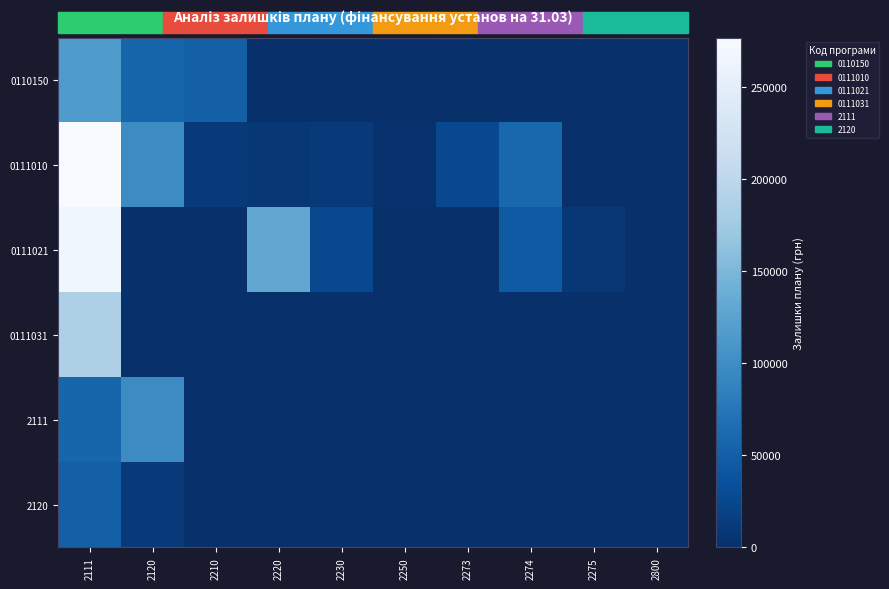

At 2230, list the series in order from largest to smallest.

0111021, 0111010, 0110150, 0111031, 2111, 2120